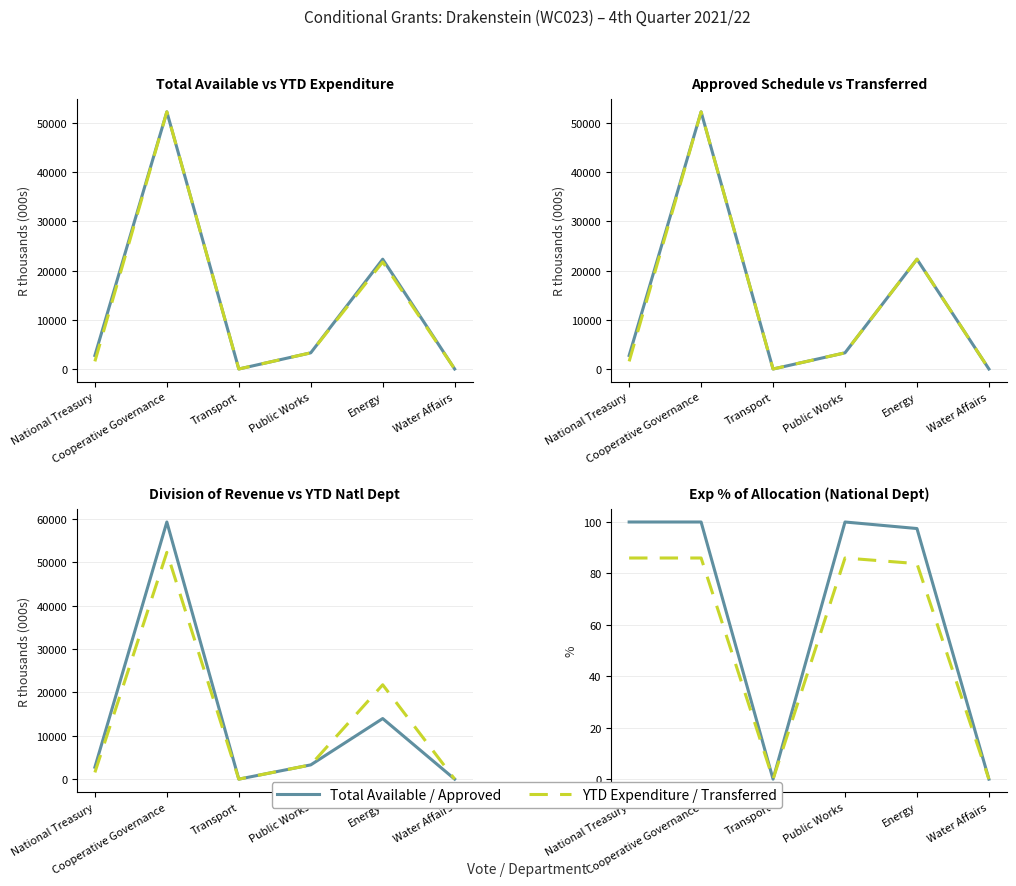

True or false: Exp % Allocation National Dept has a value of 58.5 at Water Affairs.

False